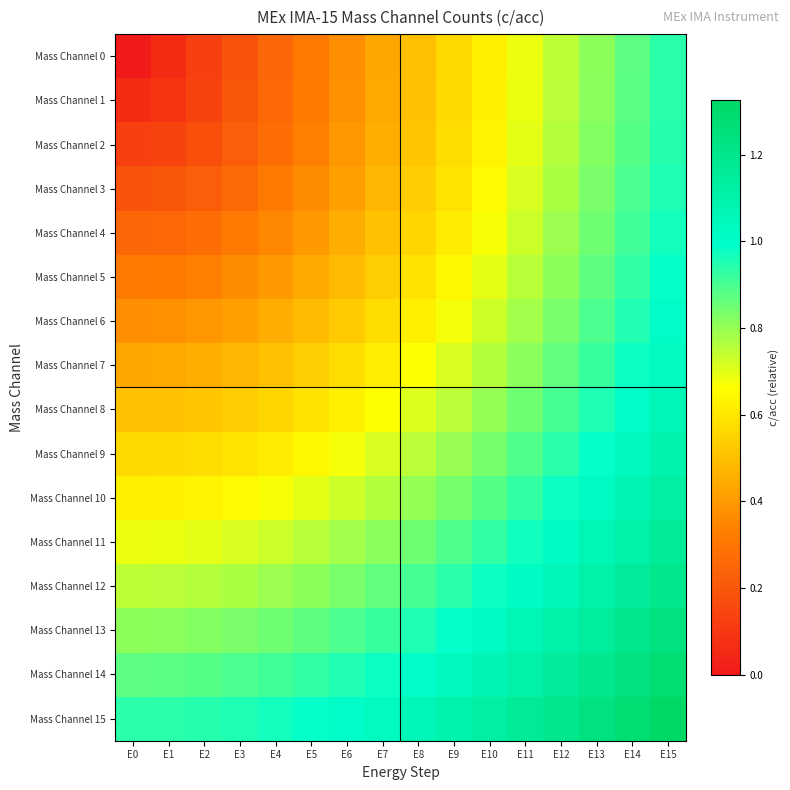

Which has a higher value, E5 or E11?

E11